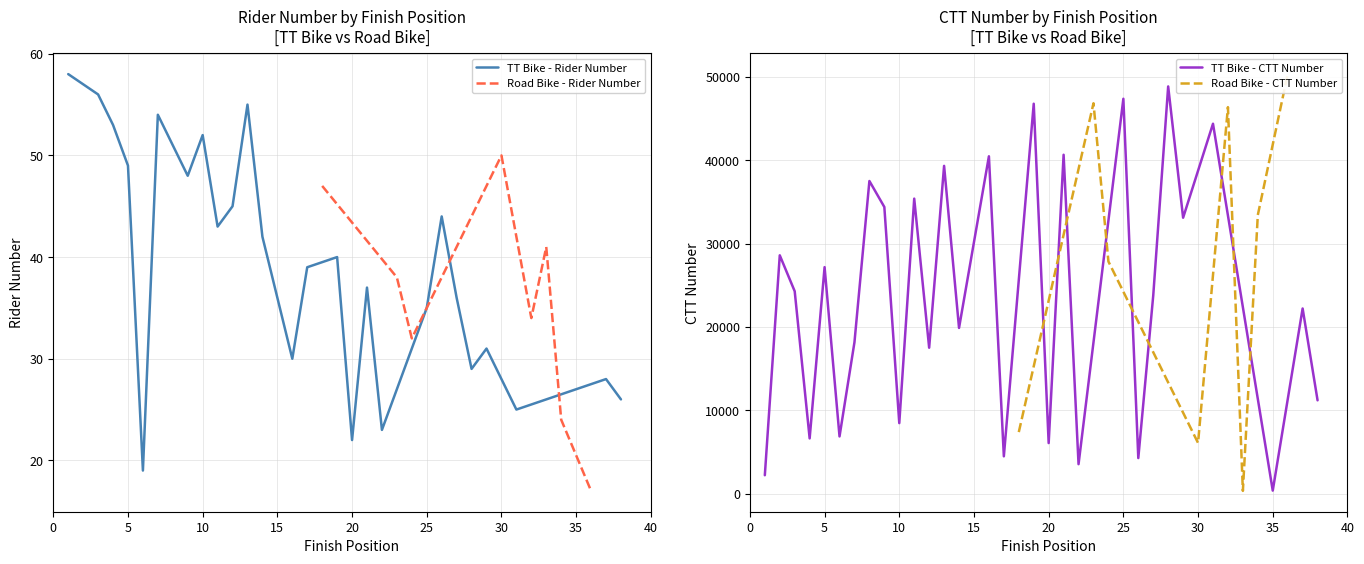

True or false: TT Bike - Rider Number has a value of 27 at 35.

True